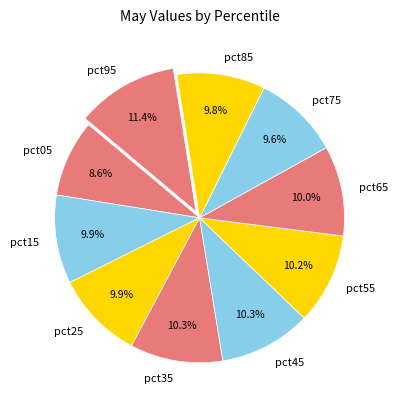

Which category has the biggest portion of the pie?

pct95